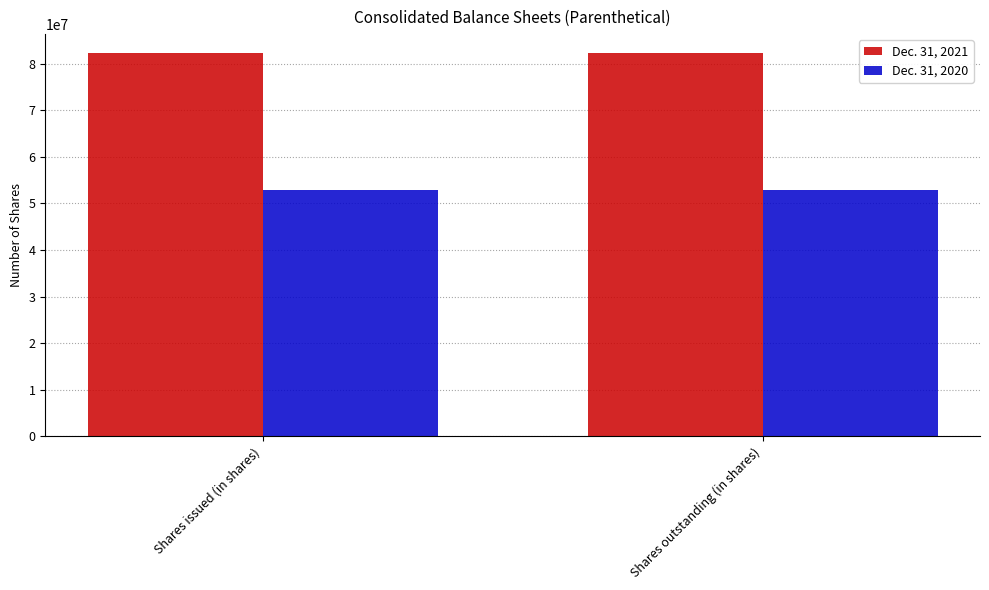

What is the average value of the Dec. 31, 2020 series?

52945865